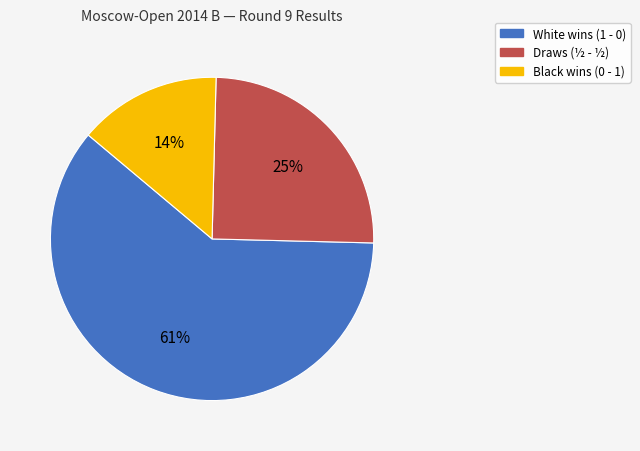

Is there a majority slice in this chart?

Yes